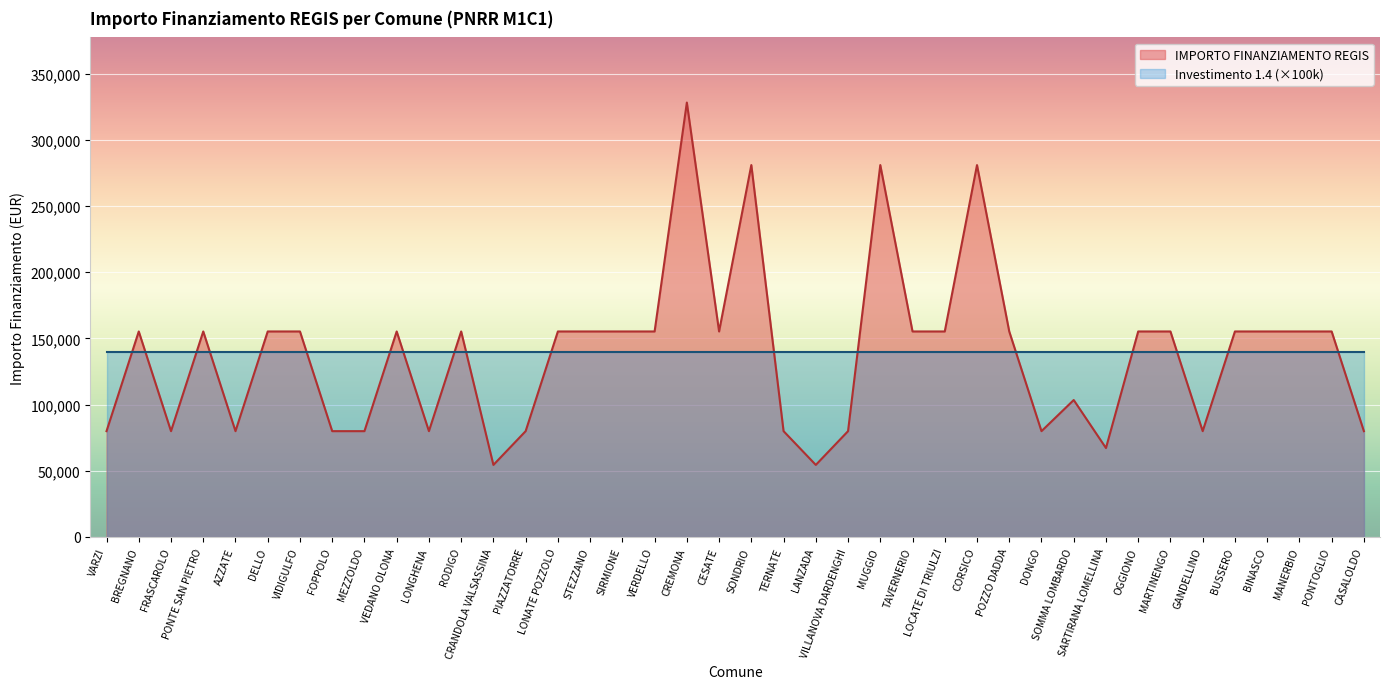

What is the change in value from SOMMA LOMBARDO to SARTIRANA LOMELLINA?

-36277